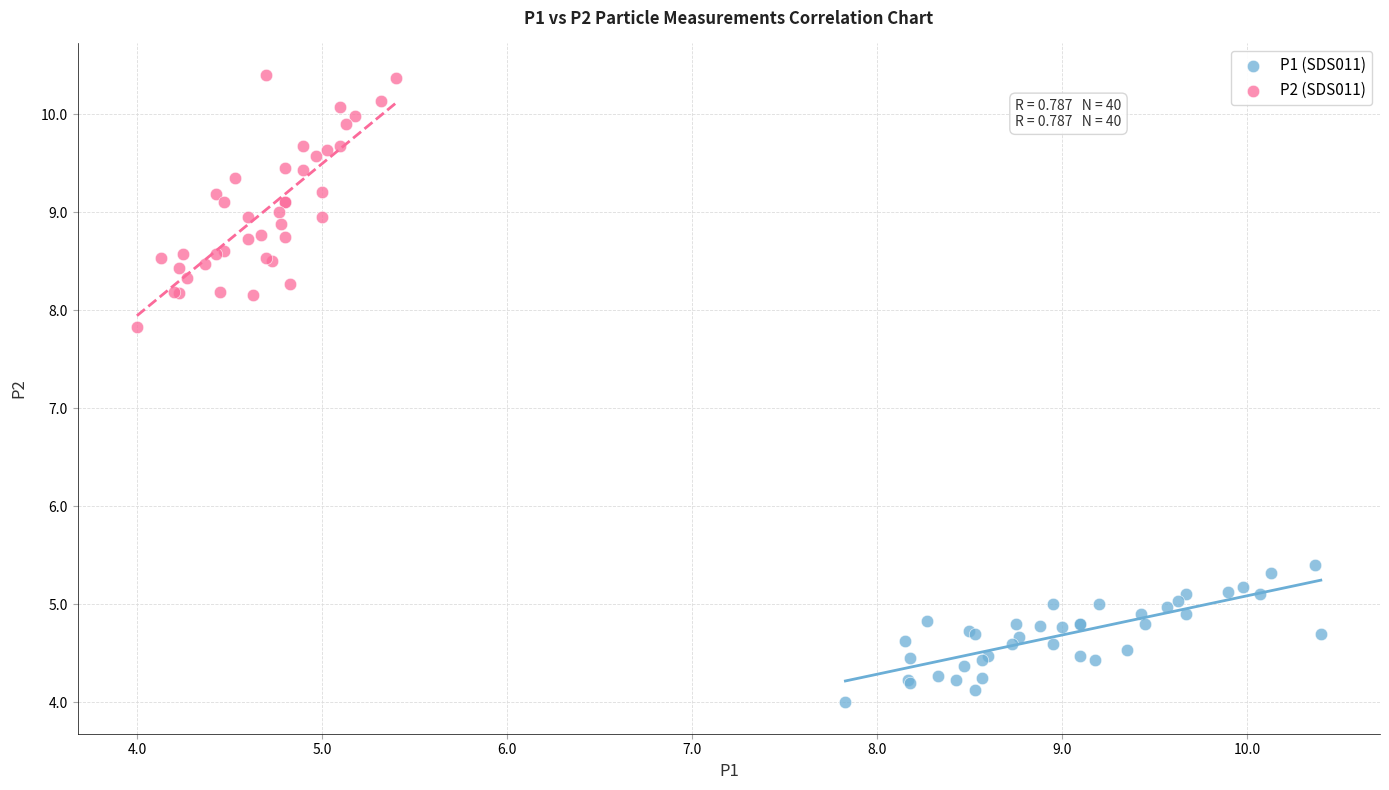

What are all the series names shown in the legend?

P1 (SDS011), P2 (SDS011)